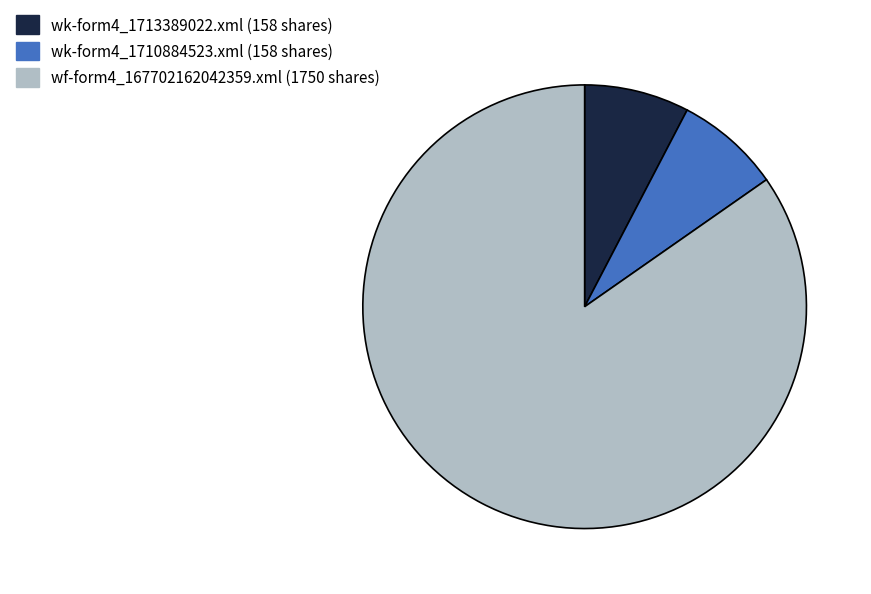

True or false: wf-form4_167702162042359.xml accounts for 98% of the total.

False